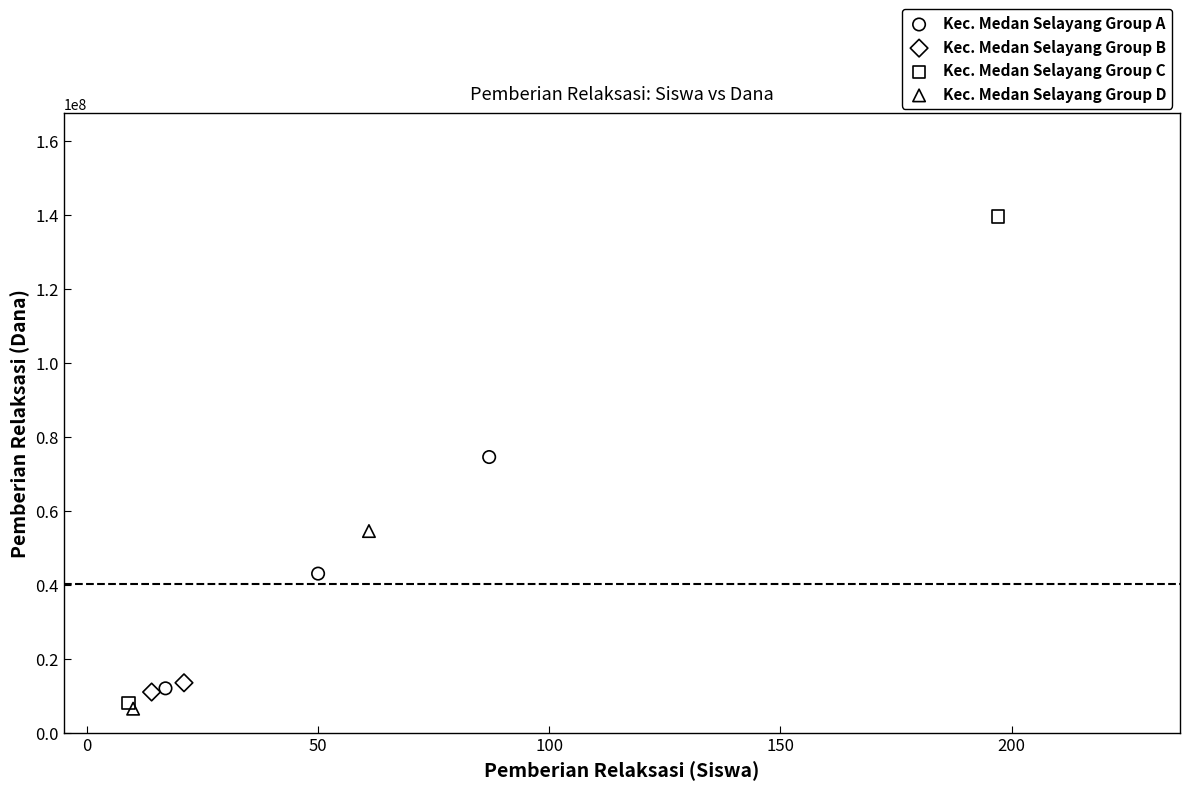

Which series reaches the maximum Y coordinate?

Kec. Medan Selayang Group C